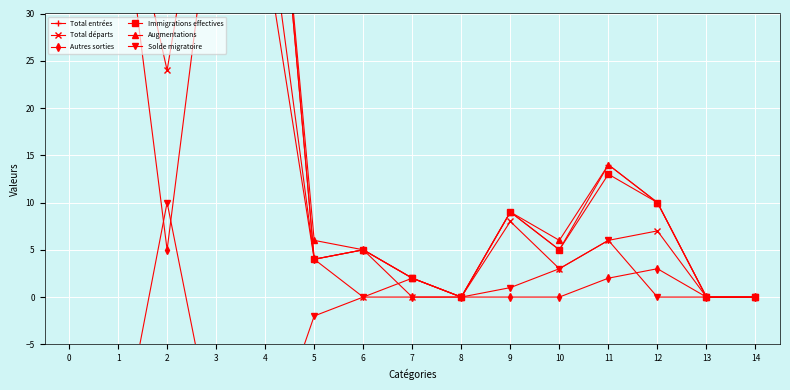

Reading left to right, extract all data points from this chart.

Total entrées: 0=112	1=74	2=38	3=83	4=63	5=4	6=5	7=2	8=0	9=9	10=5	11=14	12=10	13=0	14=0
Total départs: 0=71	1=47	2=24	3=55	4=43	5=4	6=0	7=0	8=0	9=8	10=3	11=6	12=7	13=0	14=0
Autres sorties: 0=51	1=46	2=5	3=46	4=37	5=4	6=5	7=0	8=0	9=0	10=0	11=2	12=3	13=0	14=0
Immigrations effectives: 0=111	1=74	2=37	3=83	4=63	5=4	6=5	7=2	8=0	9=9	10=5	11=13	12=10	13=0	14=0
Augmentations: 0=115	1=76	2=39	3=85	4=63	5=6	6=5	7=2	8=0	9=9	10=6	11=14	12=10	13=0	14=0
Solde migratoire: 0=-7	1=-17	2=10	3=-16	4=-17	5=-2	6=0	7=2	8=0	9=1	10=3	11=6	12=0	13=0	14=0